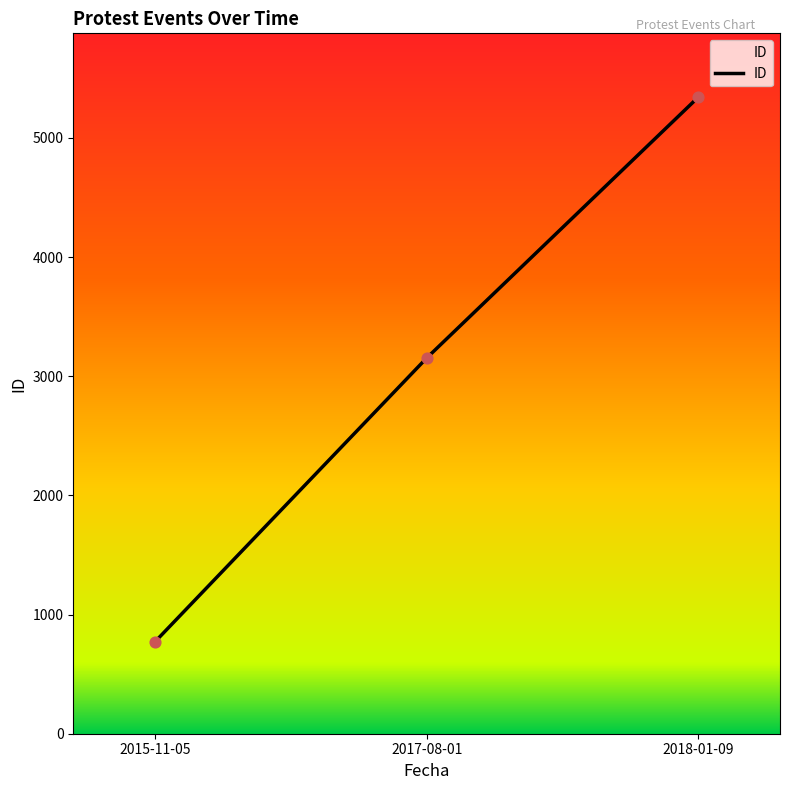

What is the change in value from 2015-11-05 to 2018-01-09?

+4574